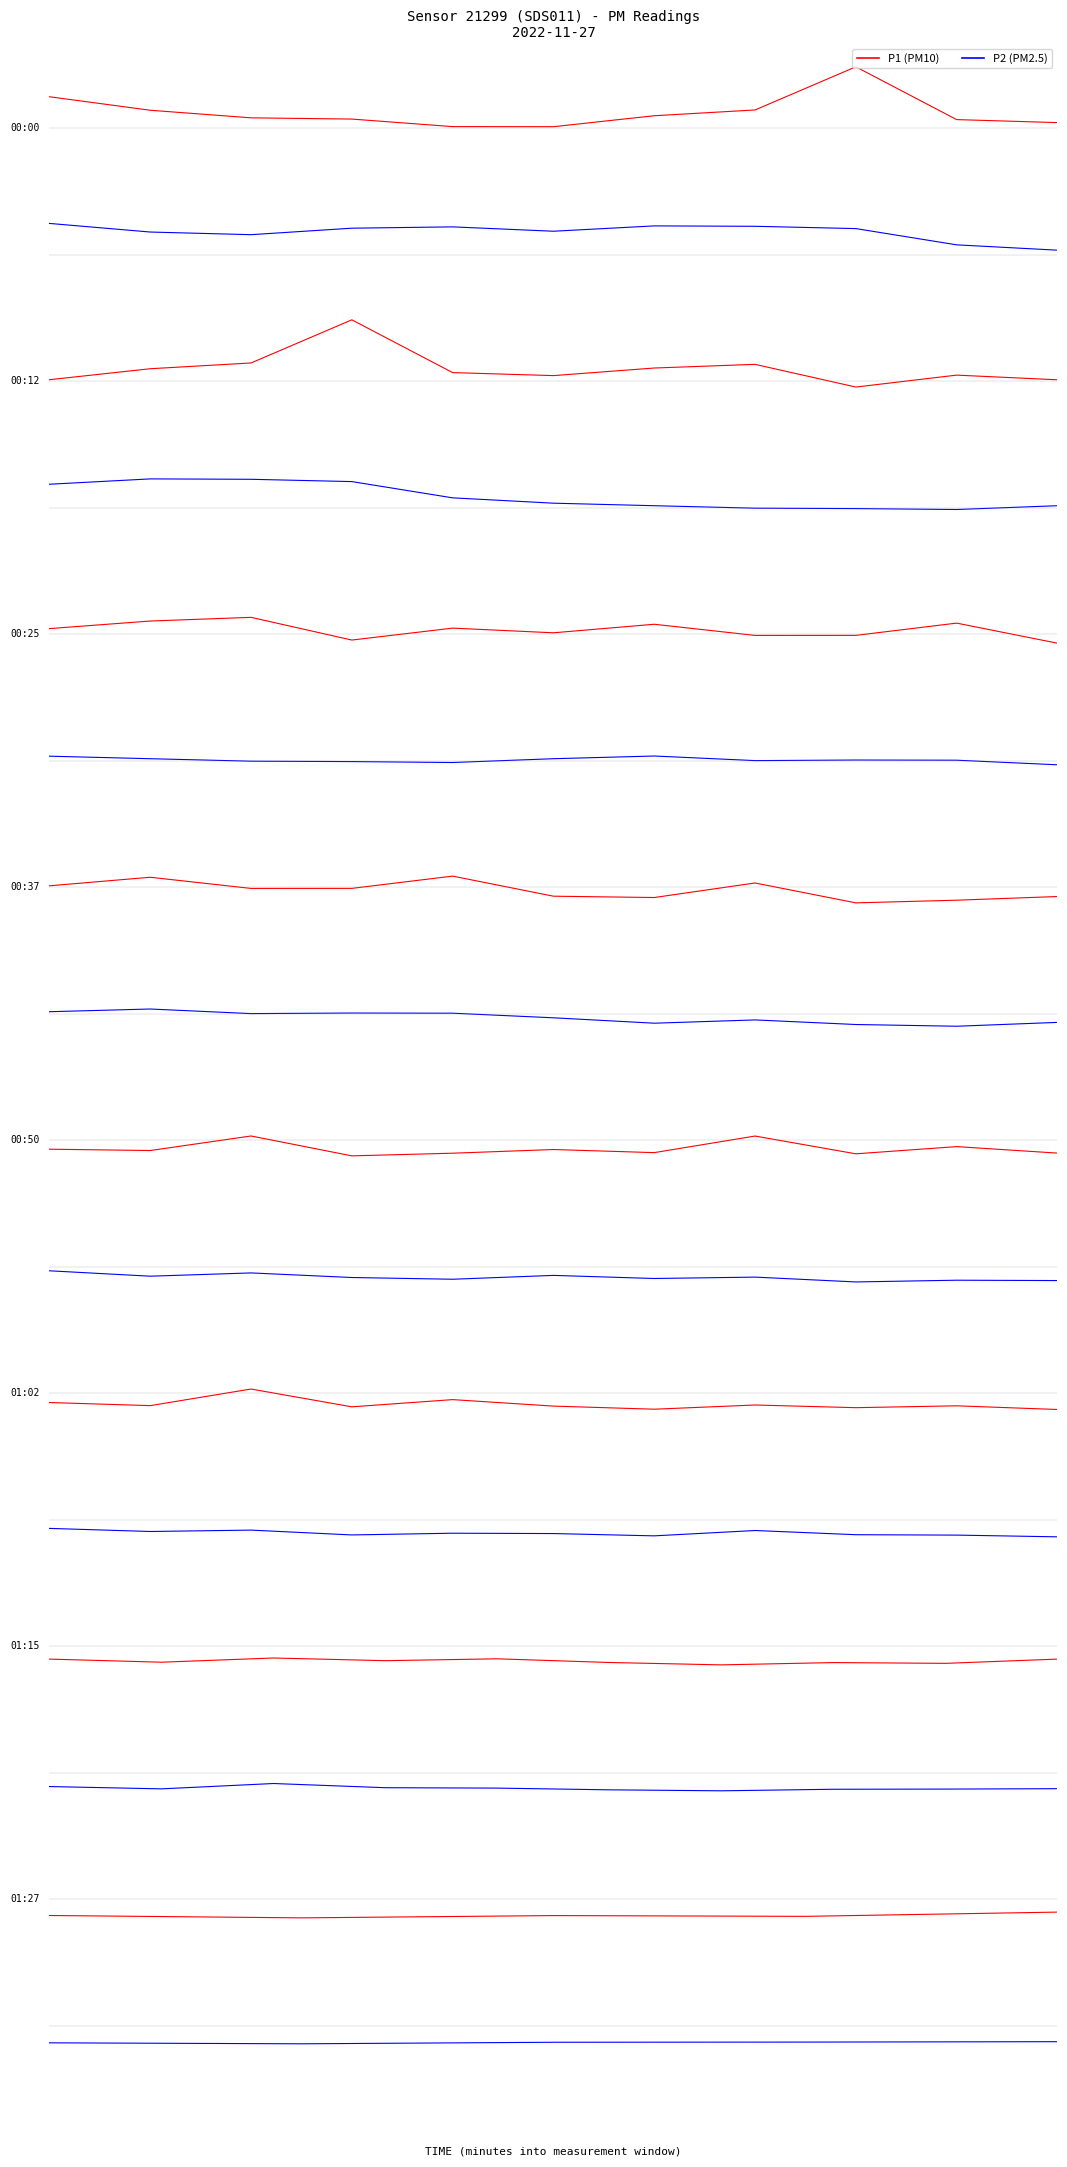

What are all the series names shown in the legend?

P1, P2